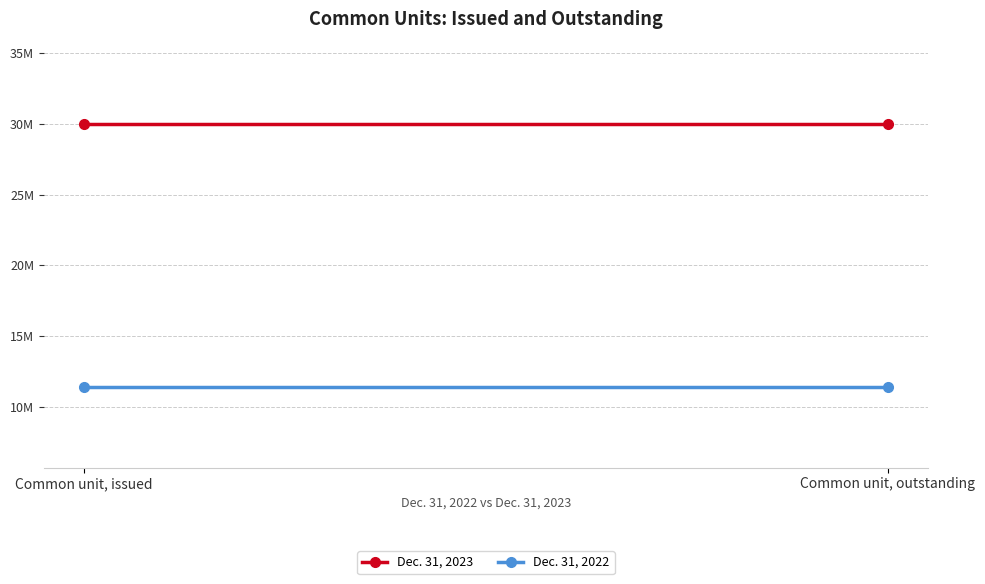

Reading left to right, list all the values displayed in this chart.

Dec. 31, 2023: Common unit, issued=30006873	Common unit, outstanding=30006873
Dec. 31, 2022: Common unit, issued=11424012	Common unit, outstanding=11424012